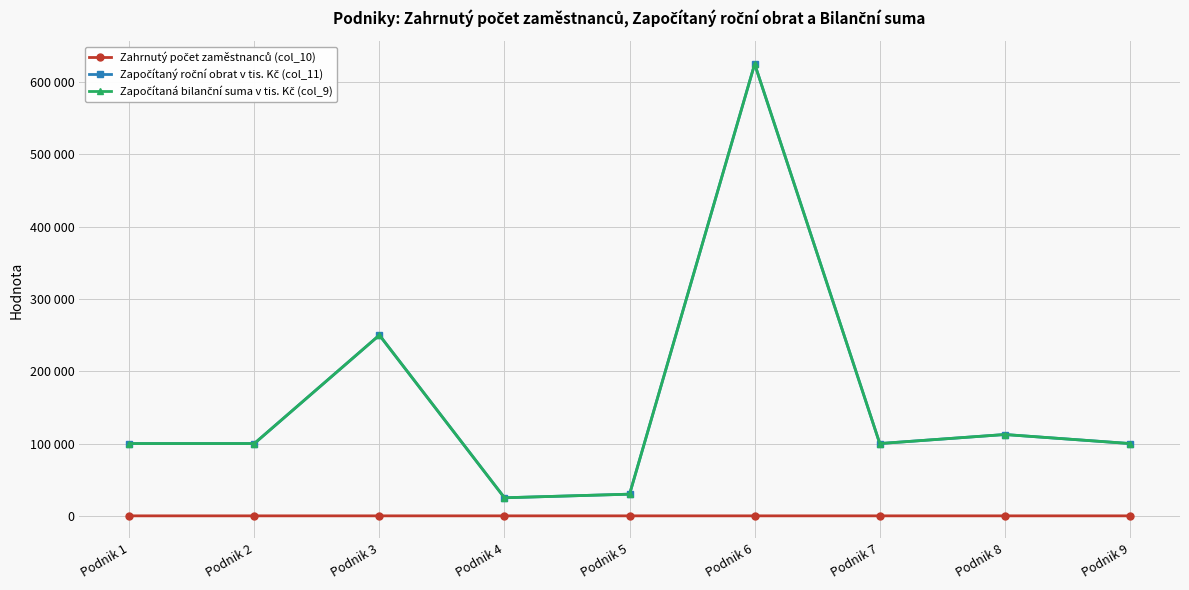

Is this an area chart (filled region under the line)?

No